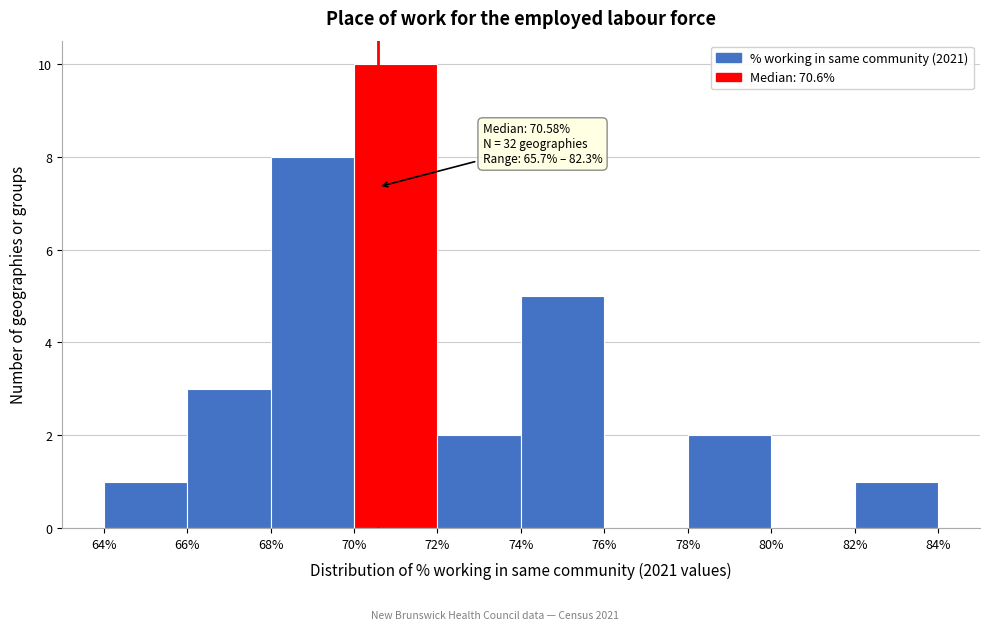

Over which range of the x-axis is the bar tallest?

70% to 72%